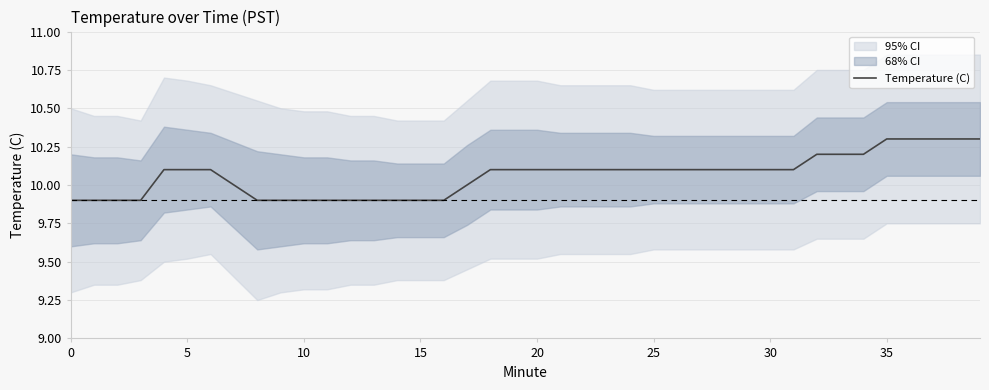

Which has a higher value, 11 or 18?

18